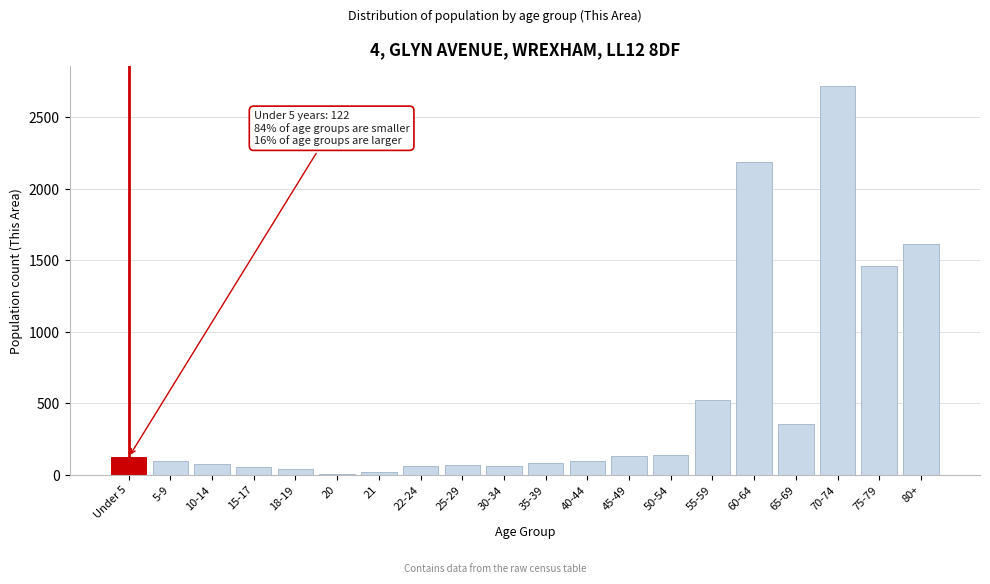

What is the sum of all values?

9914